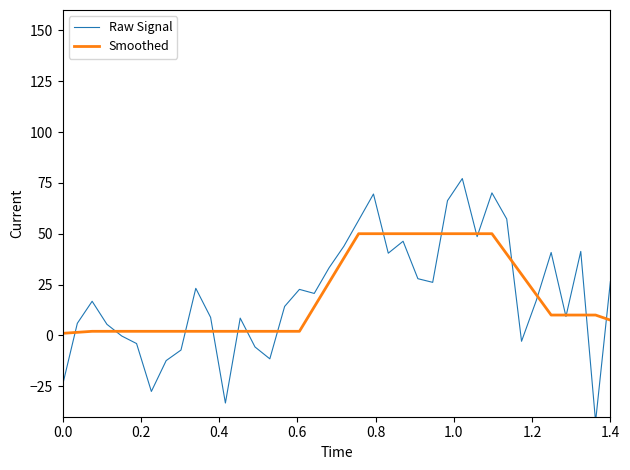

The Smoothed series shows 1.0 at 0.0. True or false?

True